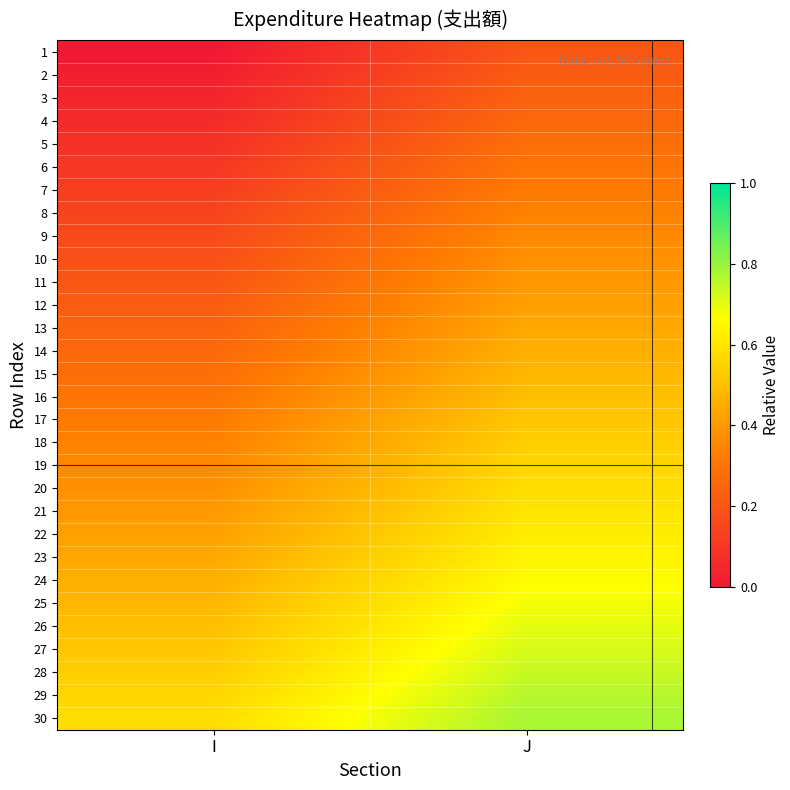

Which label corresponds to the largest value in the chart?

J